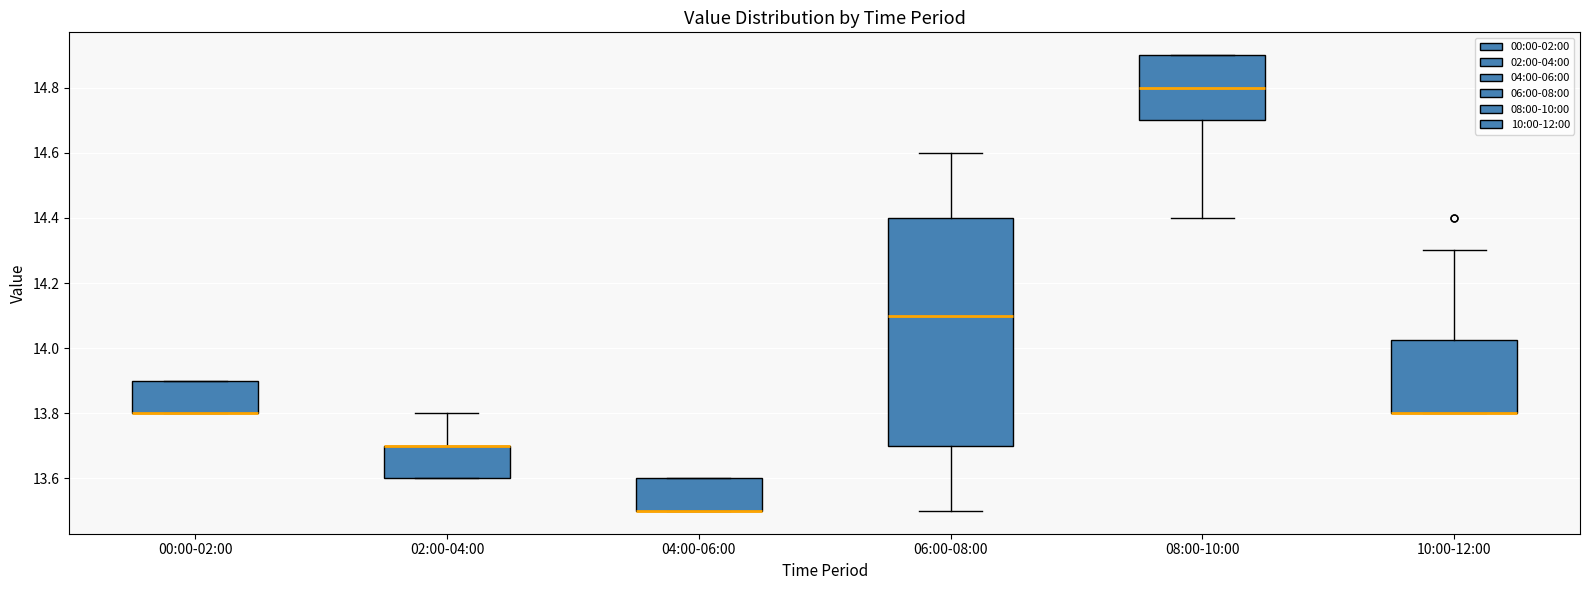

Reading left to right, transcribe this box plot: for each box, give where its median line is, the range the box spans, and where its two whiskers end, as read against the y-axis. The values are not printed on the chart, so give them approximately, as read against the axis.

00:00-02:00: median 13.80 (drawn on the box's lower edge), box 13.80 to 13.90, whiskers 13.80 to 13.90
02:00-04:00: median 13.70 (drawn on the box's upper edge), box 13.60 to 13.70, whiskers 13.60 to 13.80
04:00-06:00: median 13.50 (drawn on the box's lower edge), box 13.50 to 13.60, whiskers 13.50 to 13.60
06:00-08:00: median 14.10, box 13.70 to 14.40, whiskers 13.50 to 14.60
08:00-10:00: median 14.80, box 14.70 to 14.90, whiskers 14.40 to 14.90
10:00-12:00: median 13.80 (drawn on the box's lower edge), box 13.80 to 14.02, whiskers 13.80 to 14.30